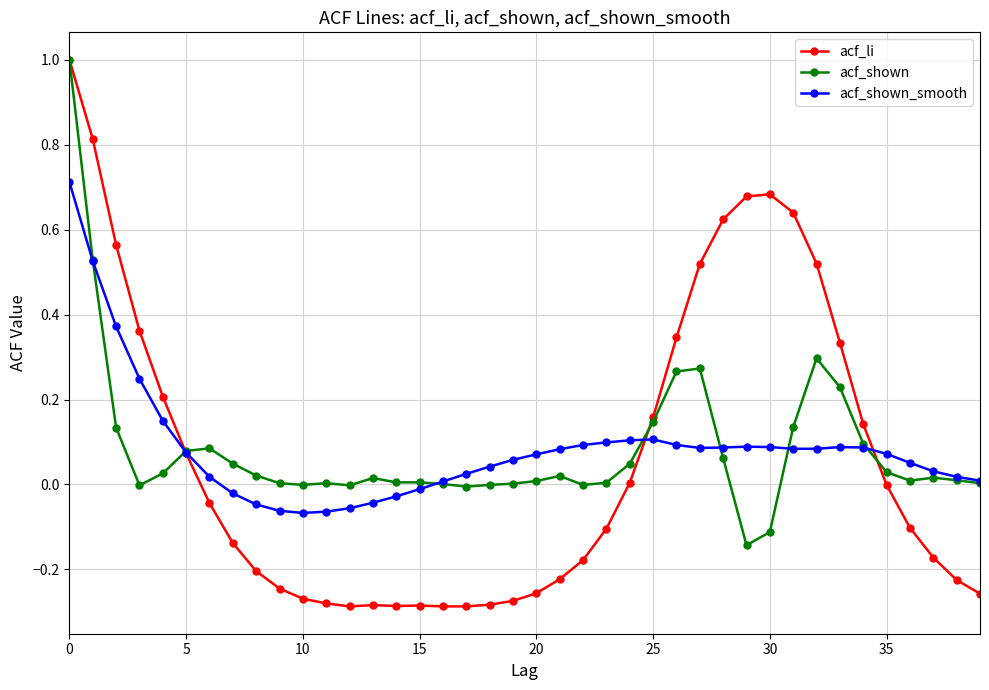

Count the number of categories in the chart.

40